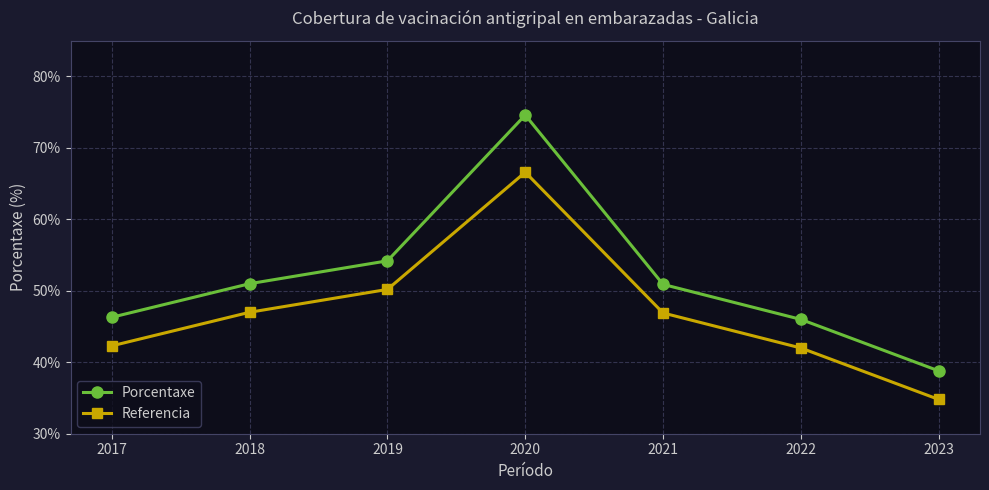

At which label does Referencia first exceed 46?

2018